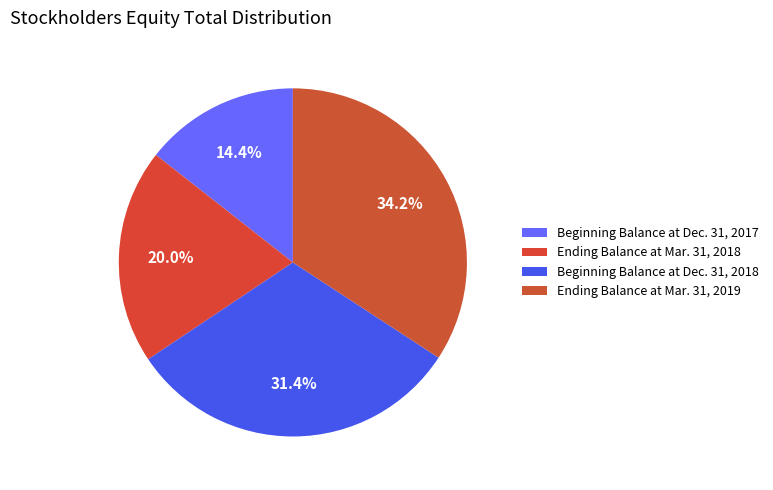

What is the change in value from Ending Balance at Mar. 31, 2018 to Ending Balance at Mar. 31, 2019?

+3445